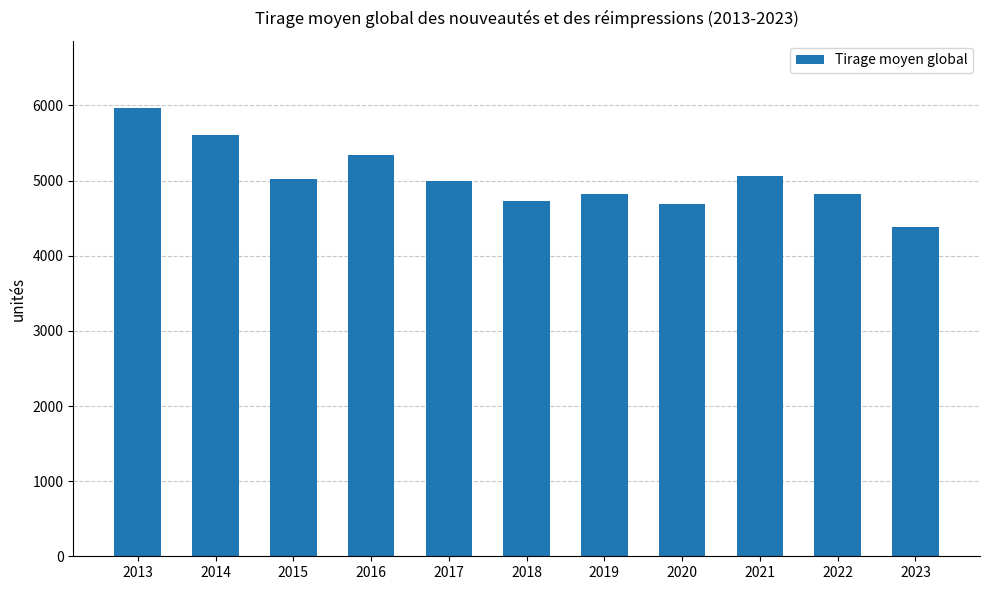

Which has a higher value, 2016 or 2013?

2013